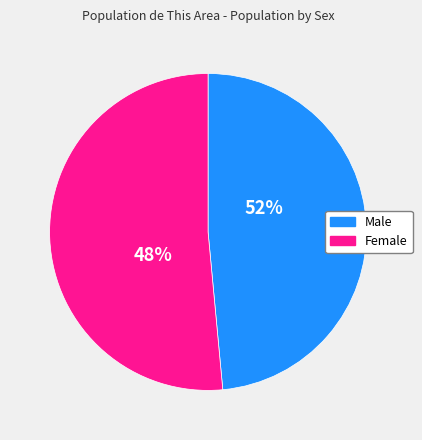

Count the number of slices in the pie.

2